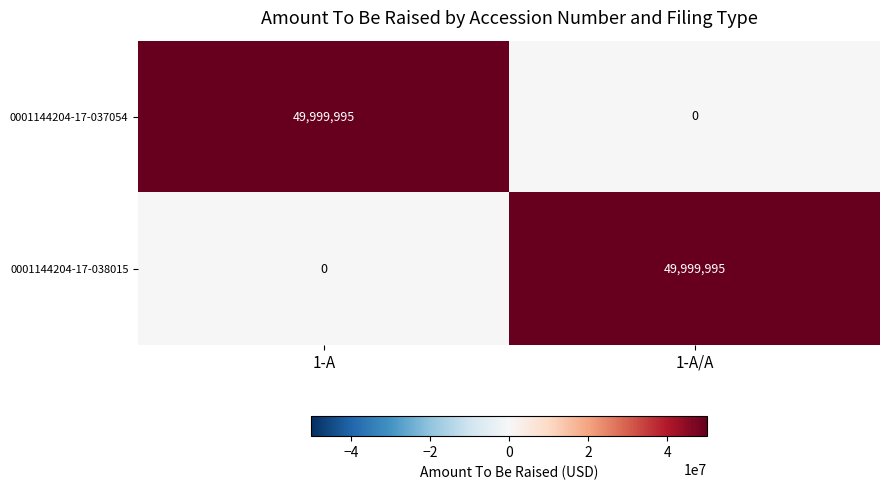

The value of 0001144204-17-037054 at 1-A/A is 0. True or false?

True